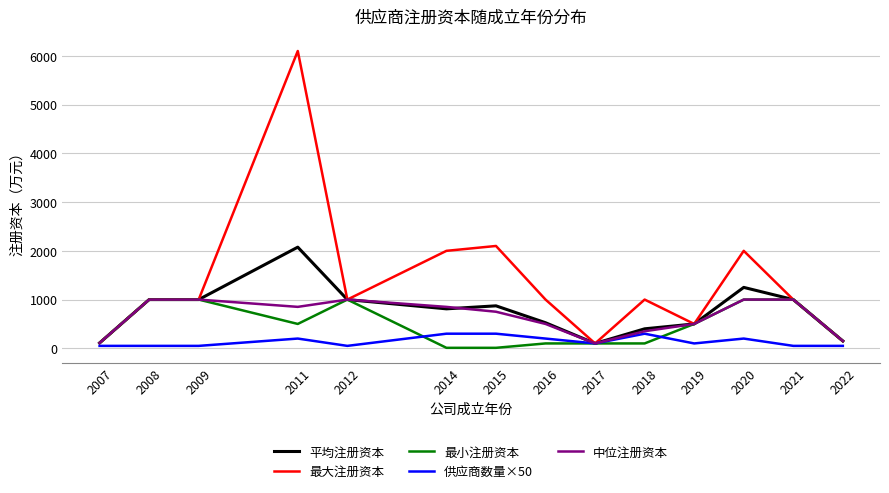

Is the value of 最大注册资本 at 2022 greater than the value of 中位注册资本 at 2021?

No